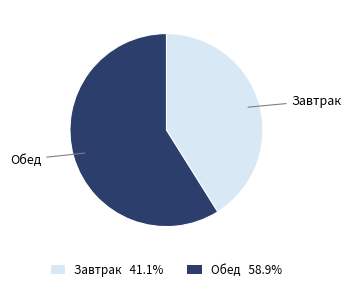

What is the ratio of the value at Обед 58.9% to the value at Завтрак 41.1%?

1.4